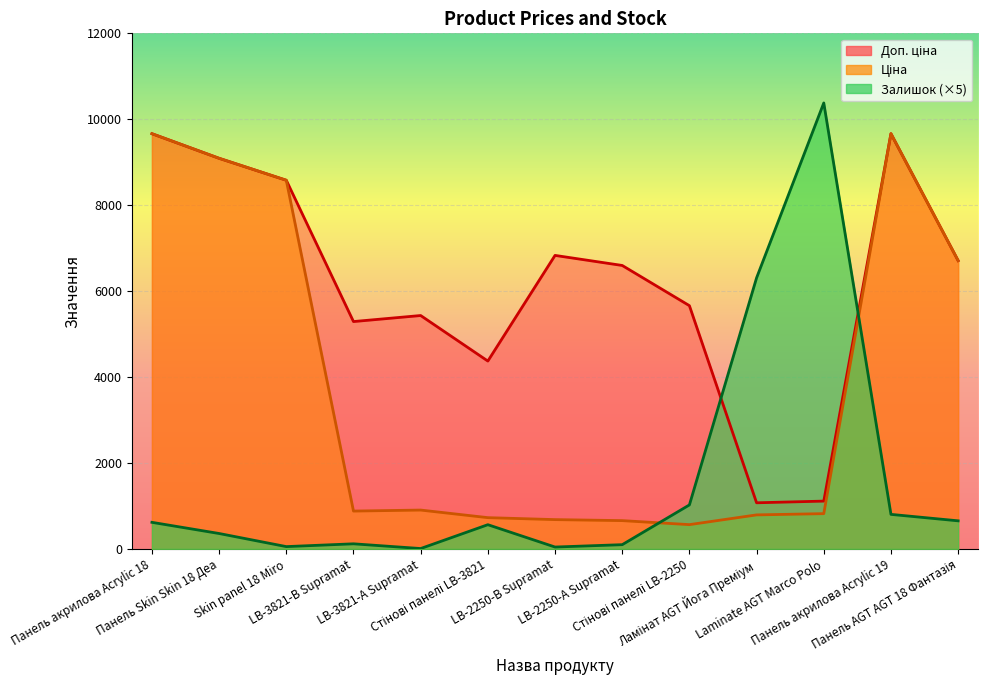

Reading left to right, list all the values displayed in this chart.

Ціна: Панель акрилова Acrylic 18=9664.7	Панель Skin Skin 18 Деа=9092.0	Skin panel 18 Miro=8581.1	LB-3821-В Supramat=882.1	LB-3821-А Supramat=905.5	Стінові панелі LB-3821=728.8	LB-2250-В Supramat=683.2	LB-2250-А Supramat=659.8	Стінові панелі LB-2250=566.2	Ламінат AGT Йога Преміум=793.0	Laminate AGT Marco Polo=822.0	Панель акрилова Acrylic 19=9664.7	Панель AGT AGT 18 Фантазія=6710.2
Доп. ціна: Панель акрилова Acrylic 18=9664.7	Панель Skin Skin 18 Деа=9092.0	Skin panel 18 Miro=8581.1	LB-3821-В Supramat=5292.4	LB-3821-А Supramat=5432.8	Стінові панелі LB-3821=4372.9	LB-2250-В Supramat=6831.9	LB-2250-А Supramat=6597.9	Стінові панелі LB-2250=5662.1	Ламінат AGT Йога Преміум=1074.6	Laminate AGT Marco Polo=1114.0	Панель акрилова Acrylic 19=9664.7	Панель AGT AGT 18 Фантазія=6710.2
Залишок: Панель акрилова Acrylic 18=620.0	Панель Skin Skin 18 Деа=360.0	Skin panel 18 Miro=55.0	LB-3821-В Supramat=120.0	LB-3821-А Supramat=10.0	Стінові панелі LB-3821=565.0	LB-2250-В Supramat=45.0	LB-2250-А Supramat=100.0	Стінові панелі LB-2250=1025.0	Ламінат AGT Йога Преміум=6310.0	Laminate AGT Marco Polo=10380.0	Панель акрилова Acrylic 19=805.0	Панель AGT AGT 18 Фантазія=655.0